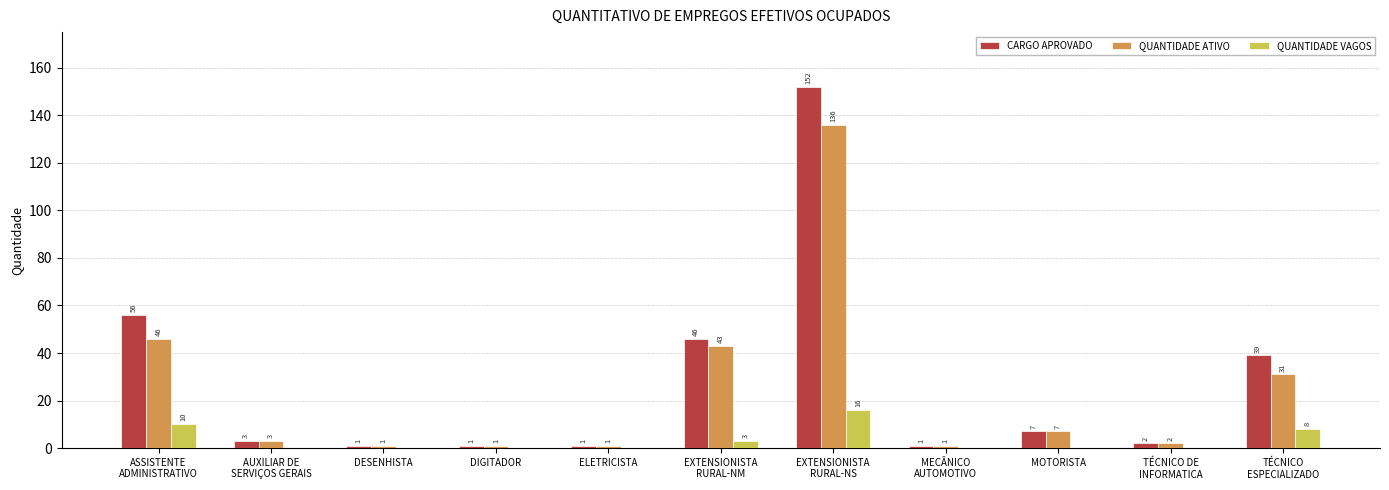

What is the sum of all CARGO APROVADO values?

309